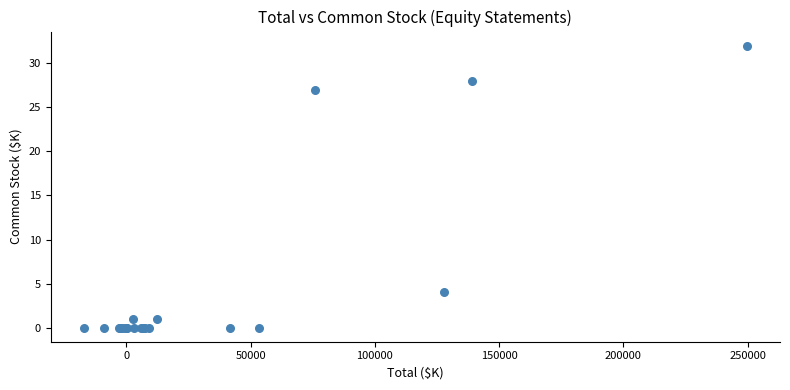

What Y value in the scatter plot is closest to 16?

27